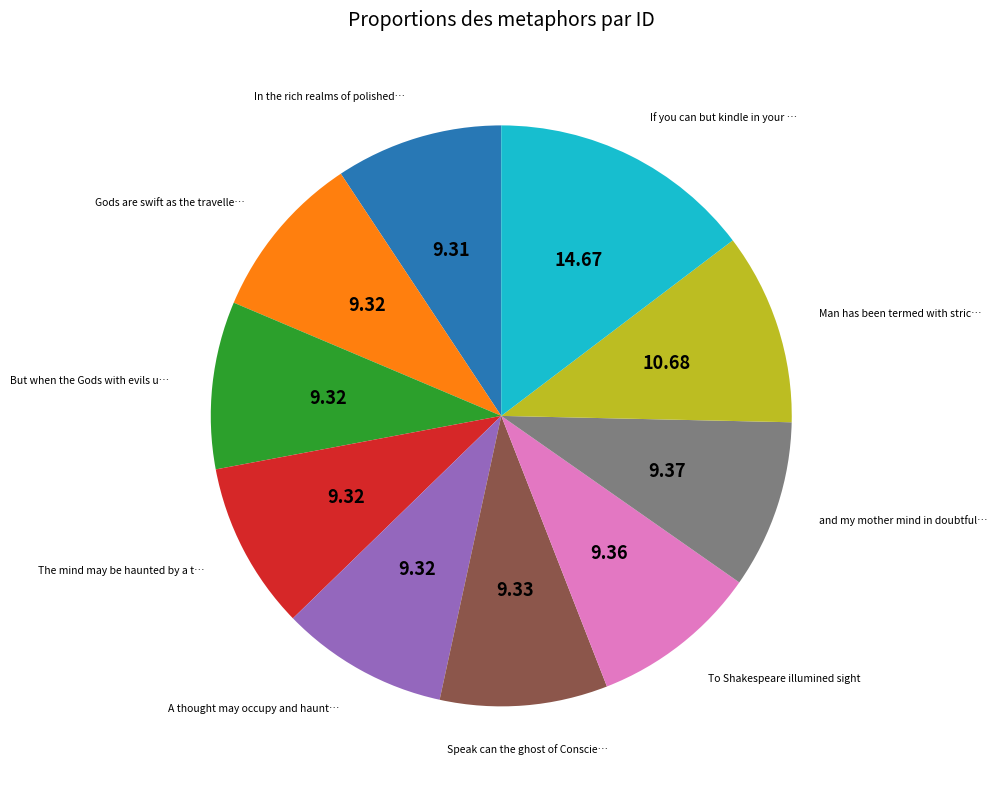

Does any single category account for the majority?

No